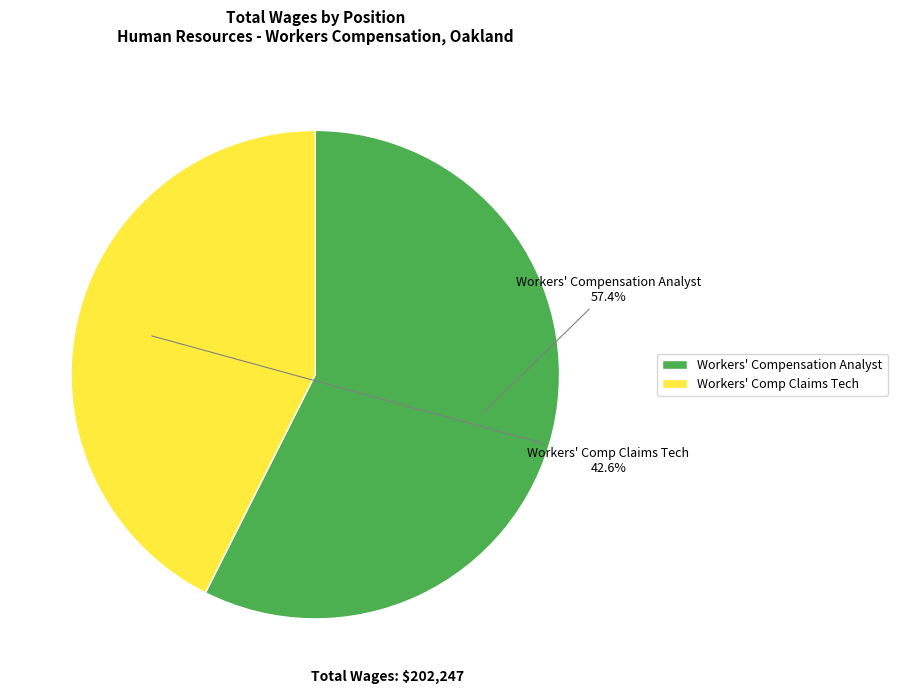

To the nearest percent, what is the difference between the Workers' Comp Claims Tech and Workers' Compensation Analyst slice percentages?

15%